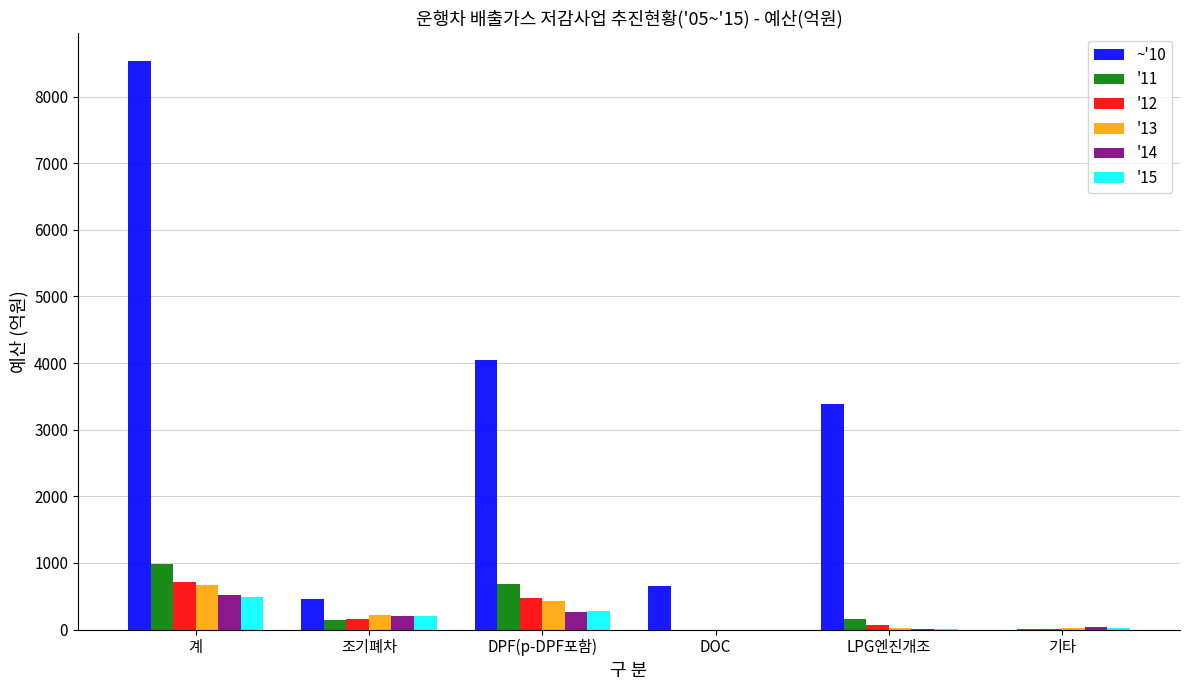

Is it true that '14 equals 821.9 at 계?

False